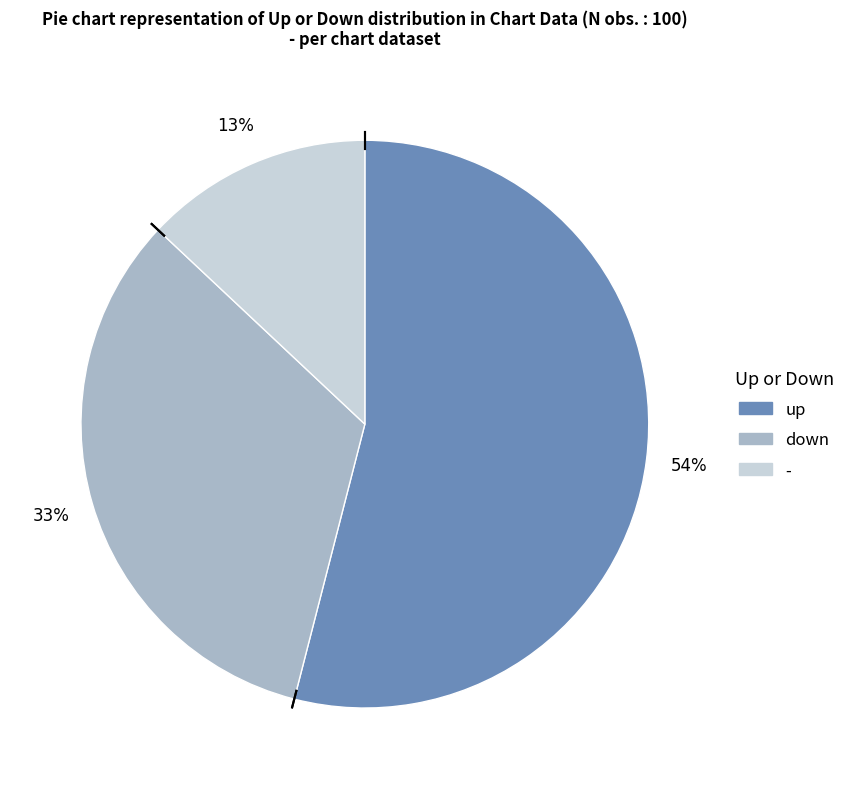

Is there a majority slice in this chart?

Yes